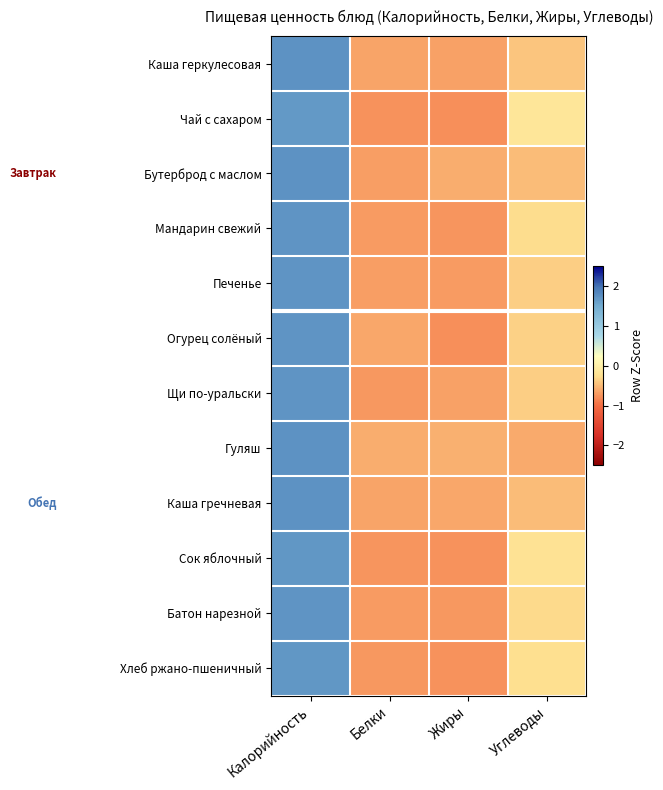

At which category is the sum across all series the highest?

Калорийность